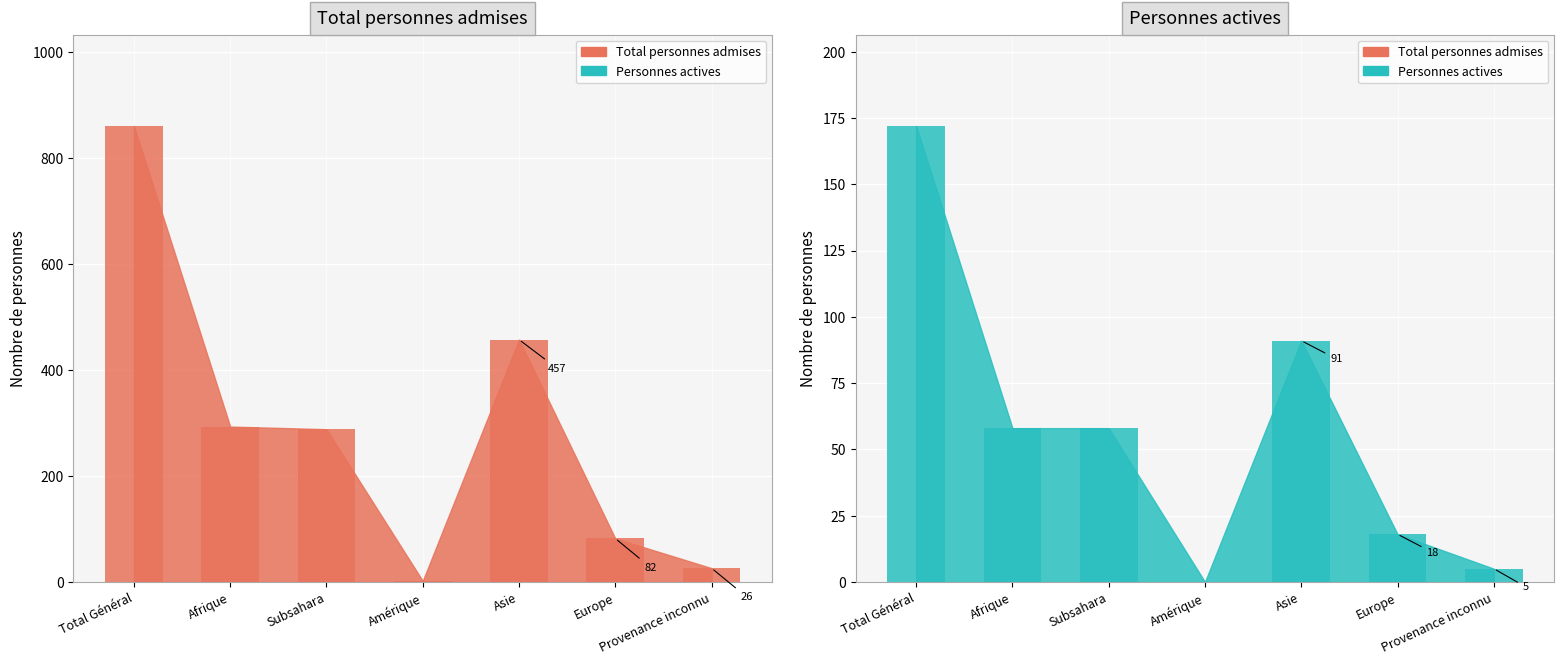

True or false: Total personnes admises has a value of 505 at Subsahara.

False